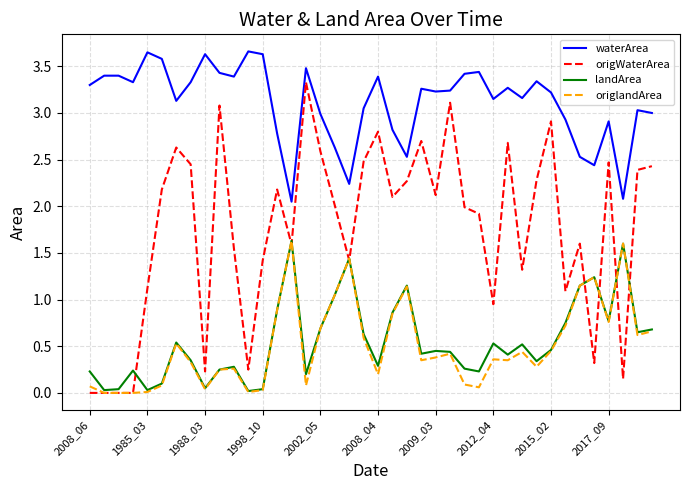

Which series ends up on top after the final intersection of landArea and origWaterArea?

origWaterArea